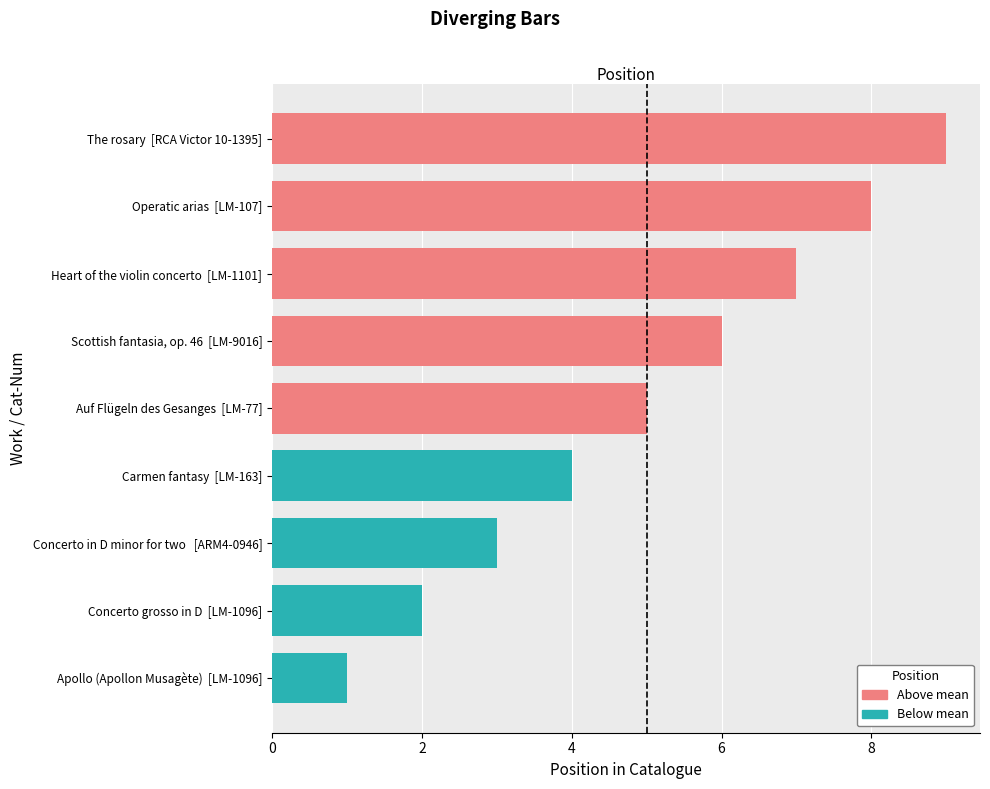

What is the change in value from The rosary [RCA Victor 10-1395] to Concerto grosso in D [LM-1096]?

-7